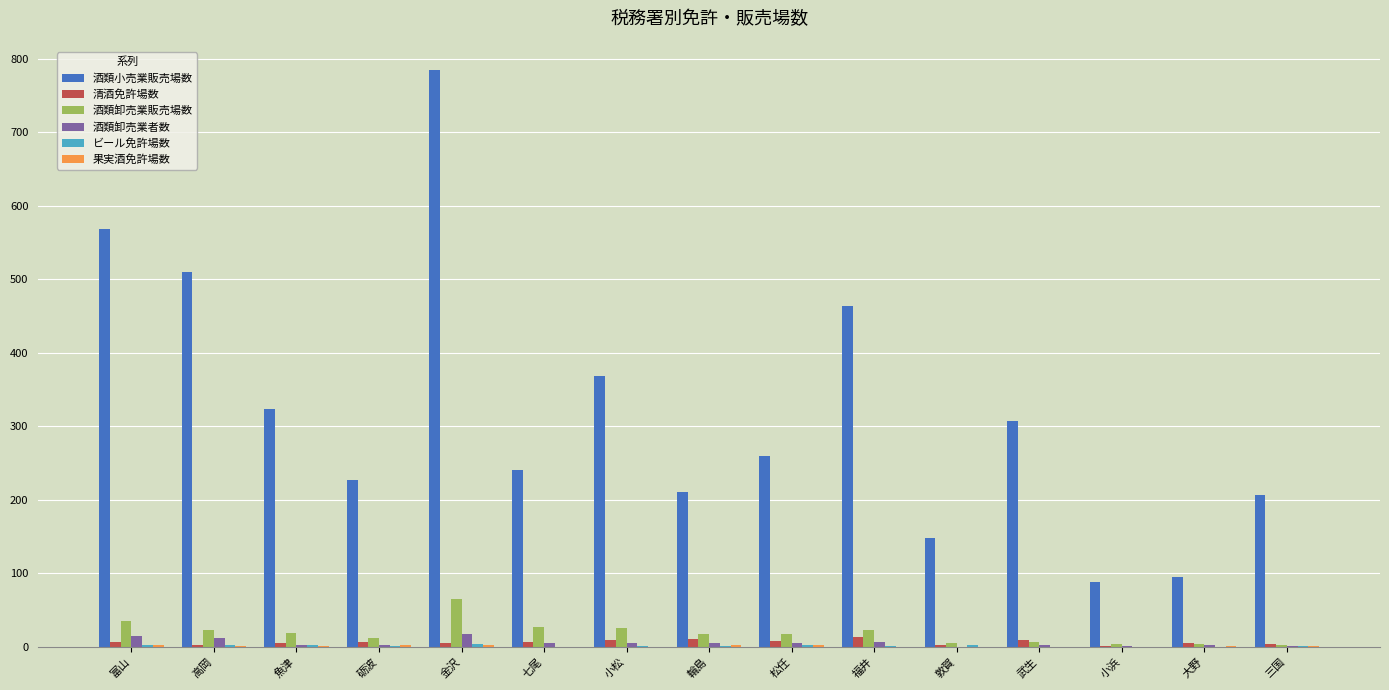

How many distinct data groups are displayed?

6